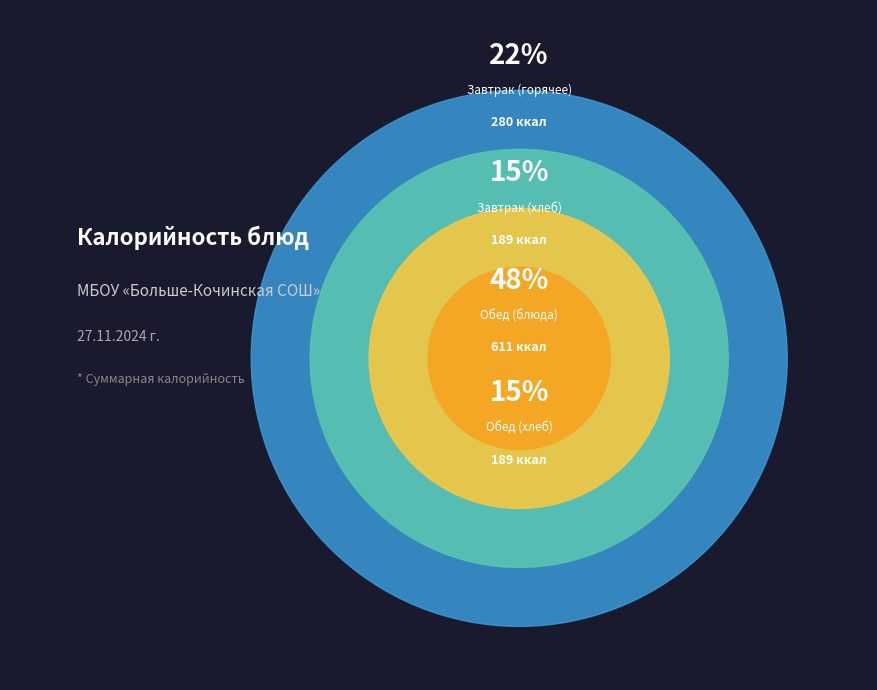

The Чай slice represents 16% of the pie. True or false?

False